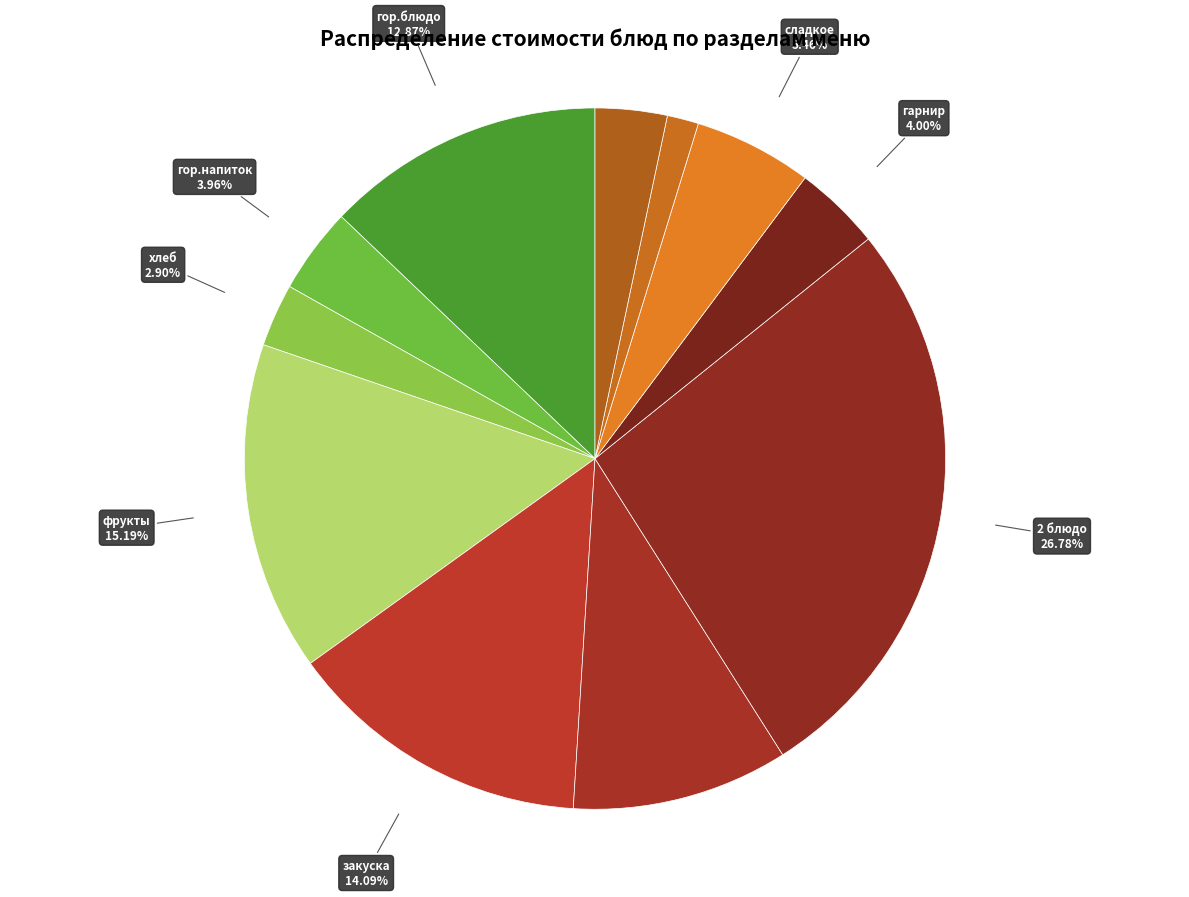

Count the number of slices in the pie.

11